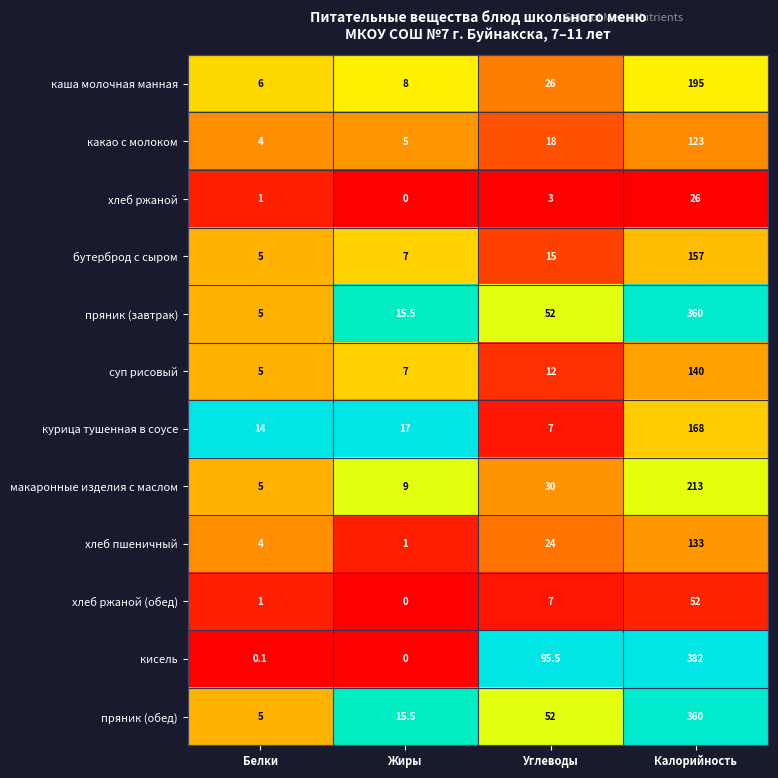

What is the maximum value shown in the chart?

382.0